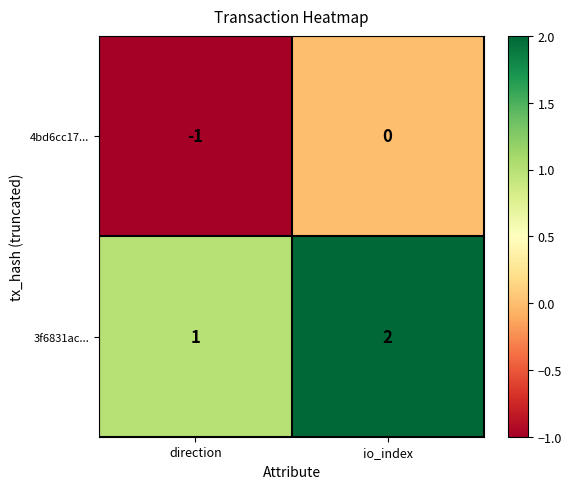

At which category does the chart reach its peak across all series?

io_index